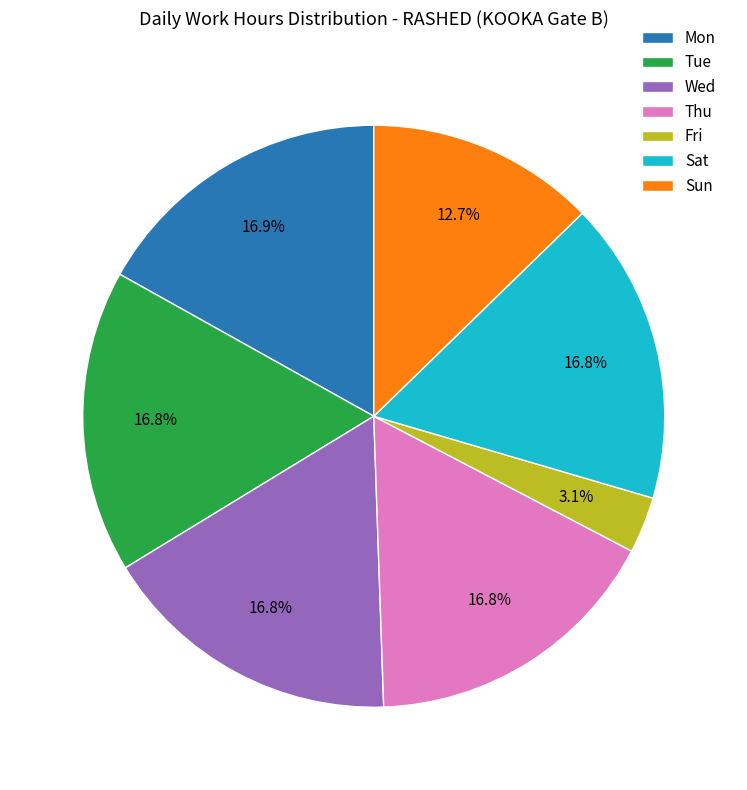

What is the smallest slice in the pie chart?

Fri